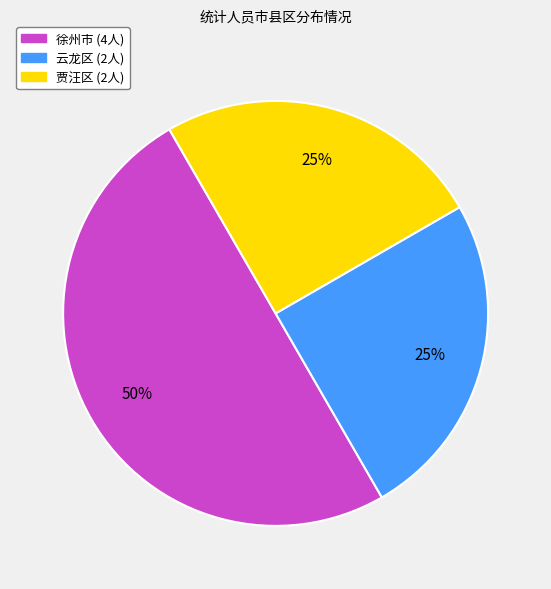

To the nearest percent, what is the average slice percentage?

33%